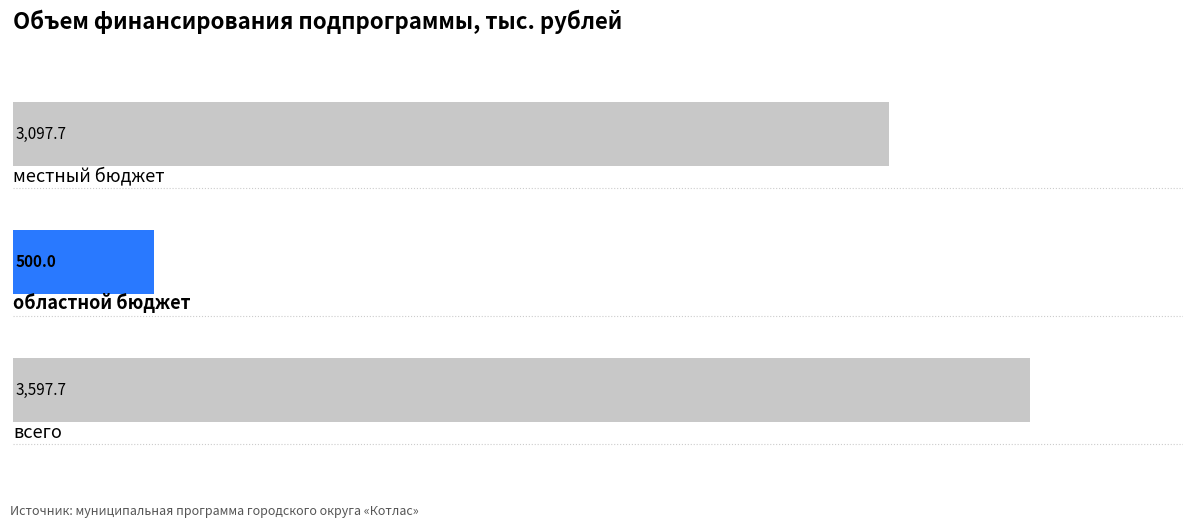

What is the minimum value shown in the chart?

500.0